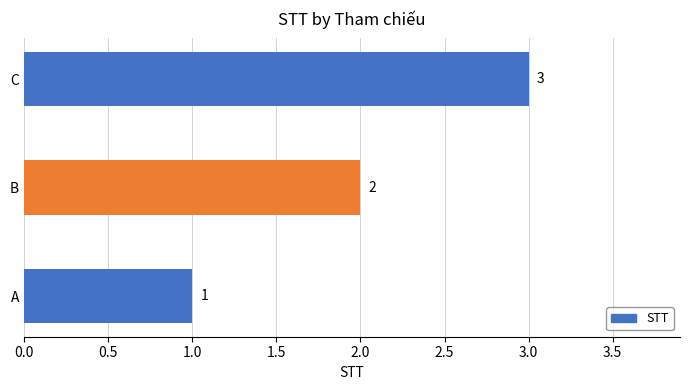

What is the average value?

2